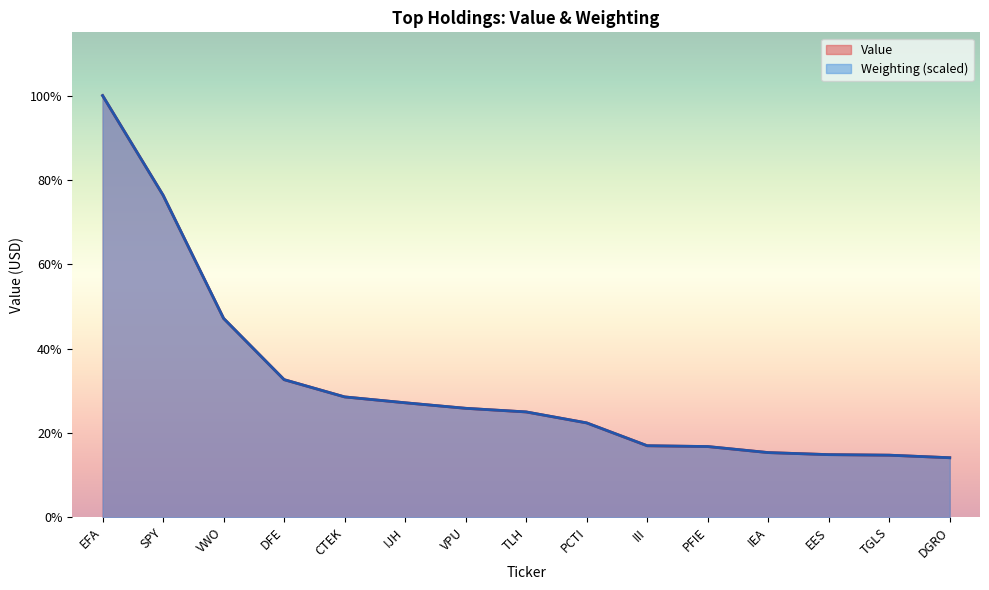

Read the Weighting value at TGLS.

1611696.9